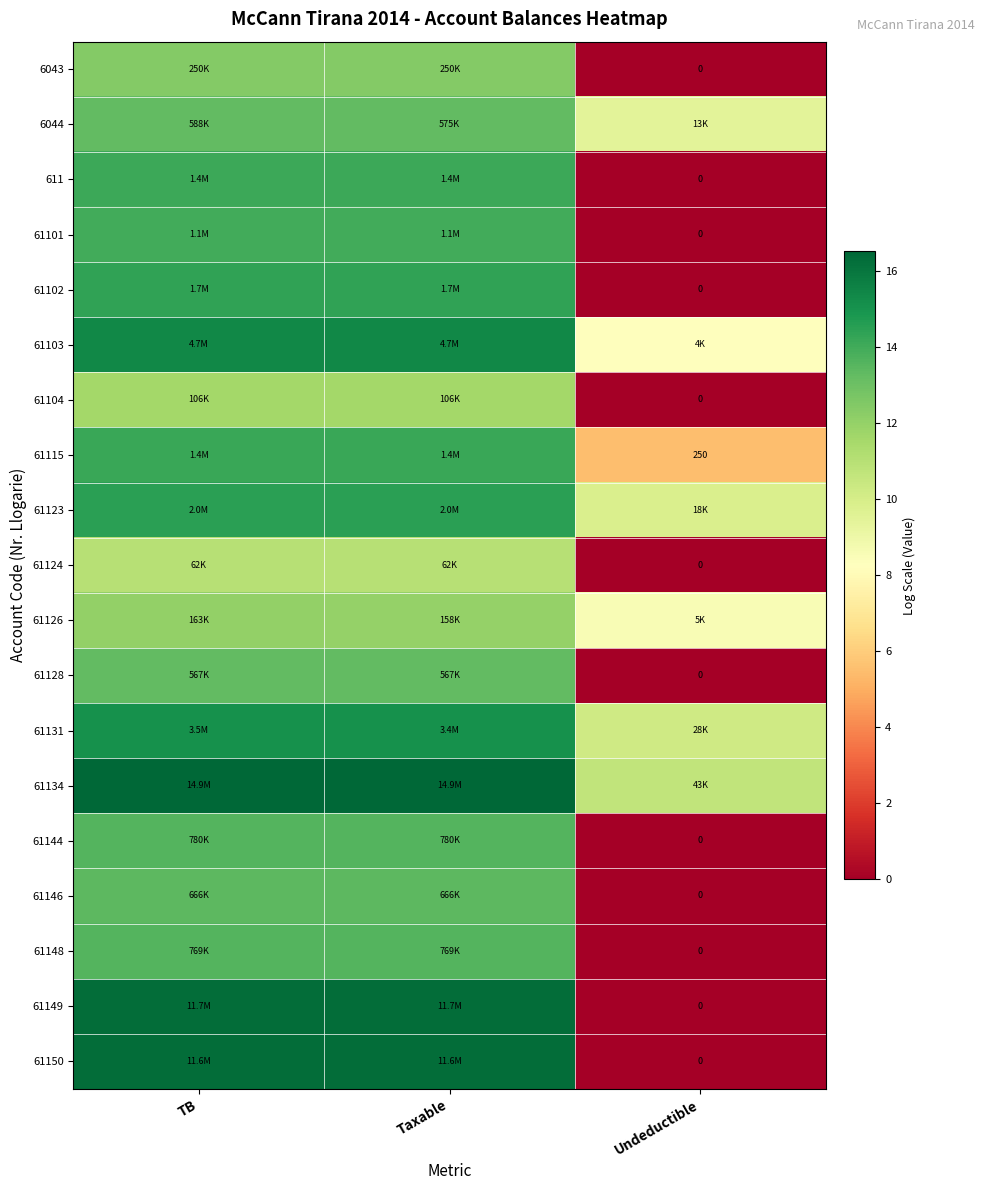

Where does the 61131 series first go above 15?

TB